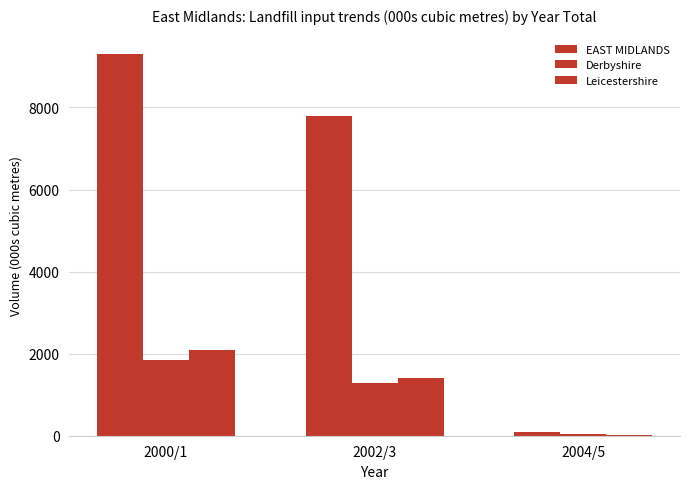

At 2002/3, list the series in order from largest to smallest.

EAST MIDLANDS, Leicestershire, Derbyshire